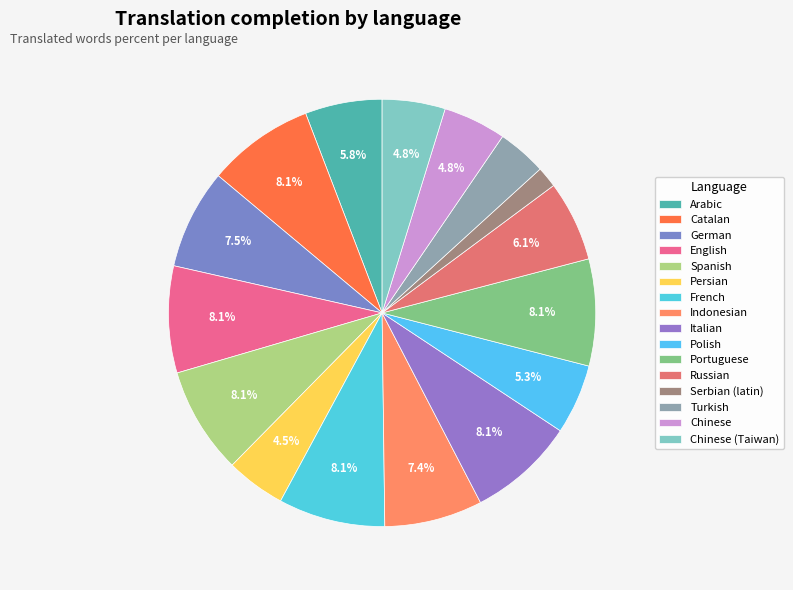

True or false: Chinese (Taiwan) accounts for 11% of the total.

False